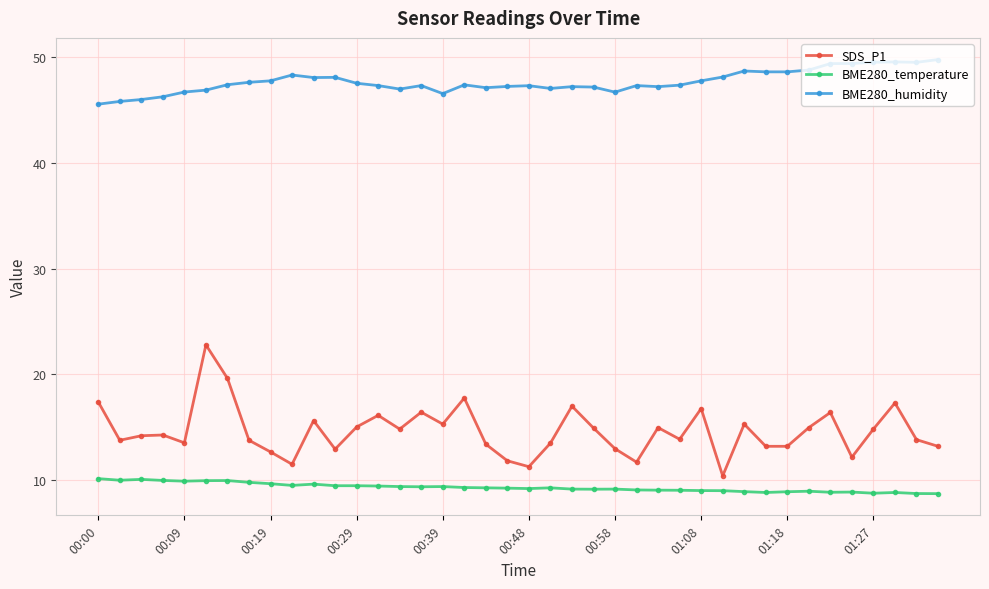

At how many categories does at least one series exceed 26?

40